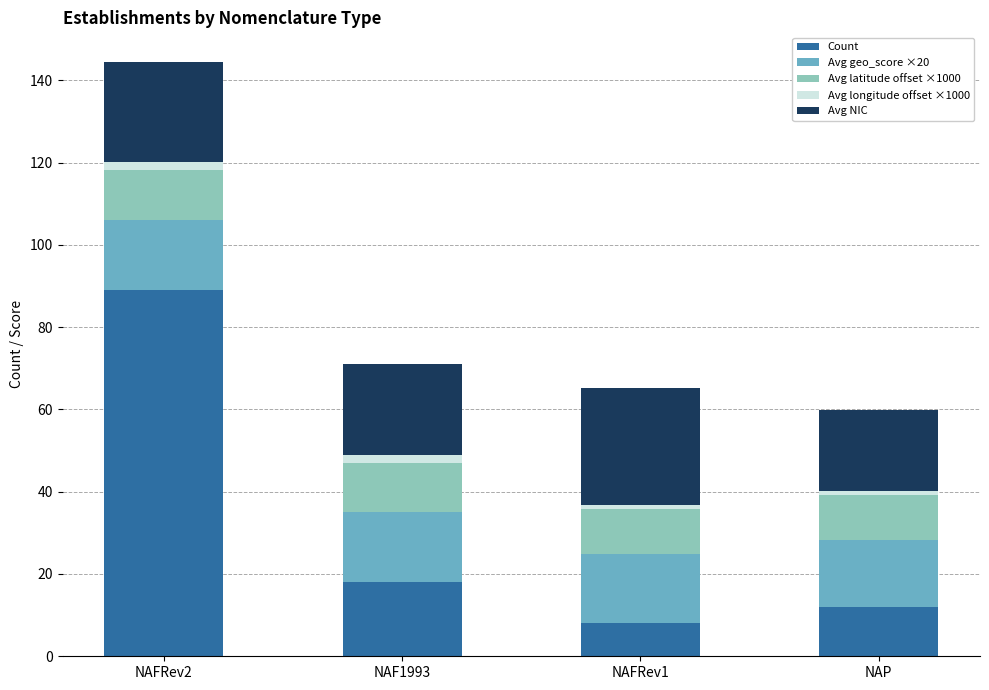

What is the approximate value of Count at NAF1993?

18.0